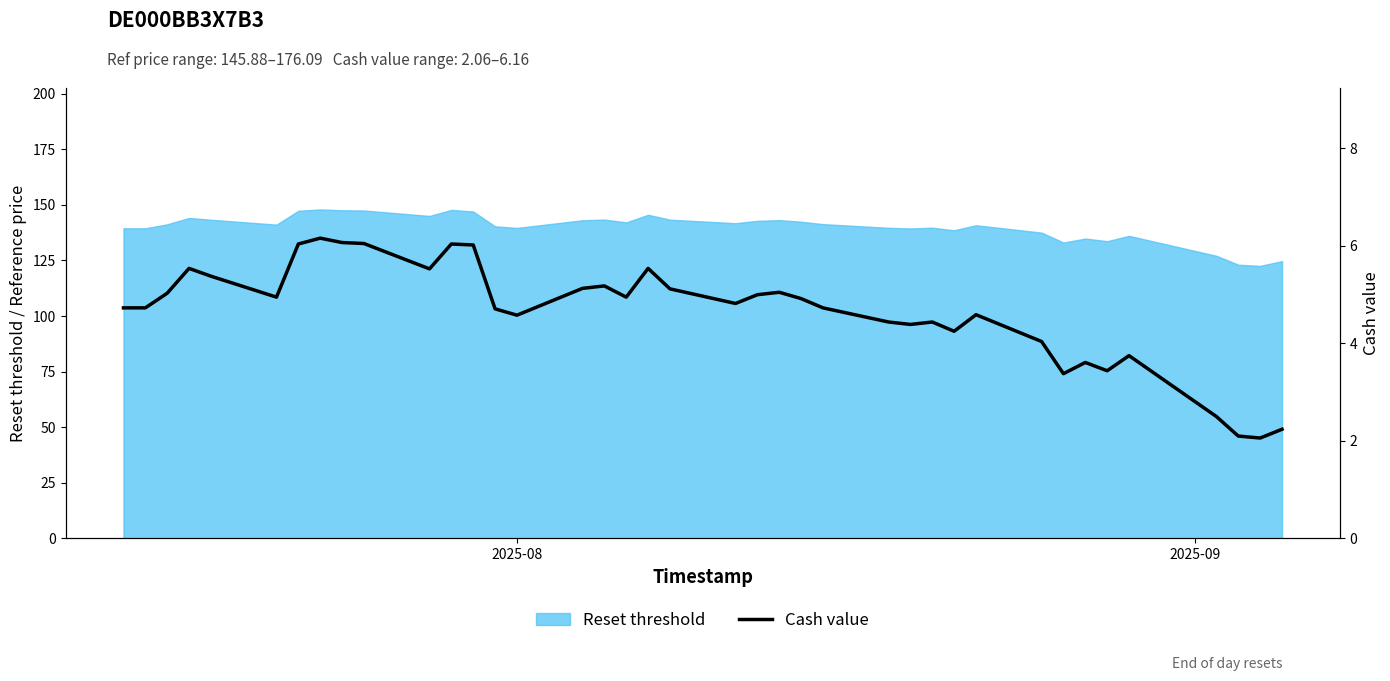

What is the minimum value for Reset threshold?

122.5